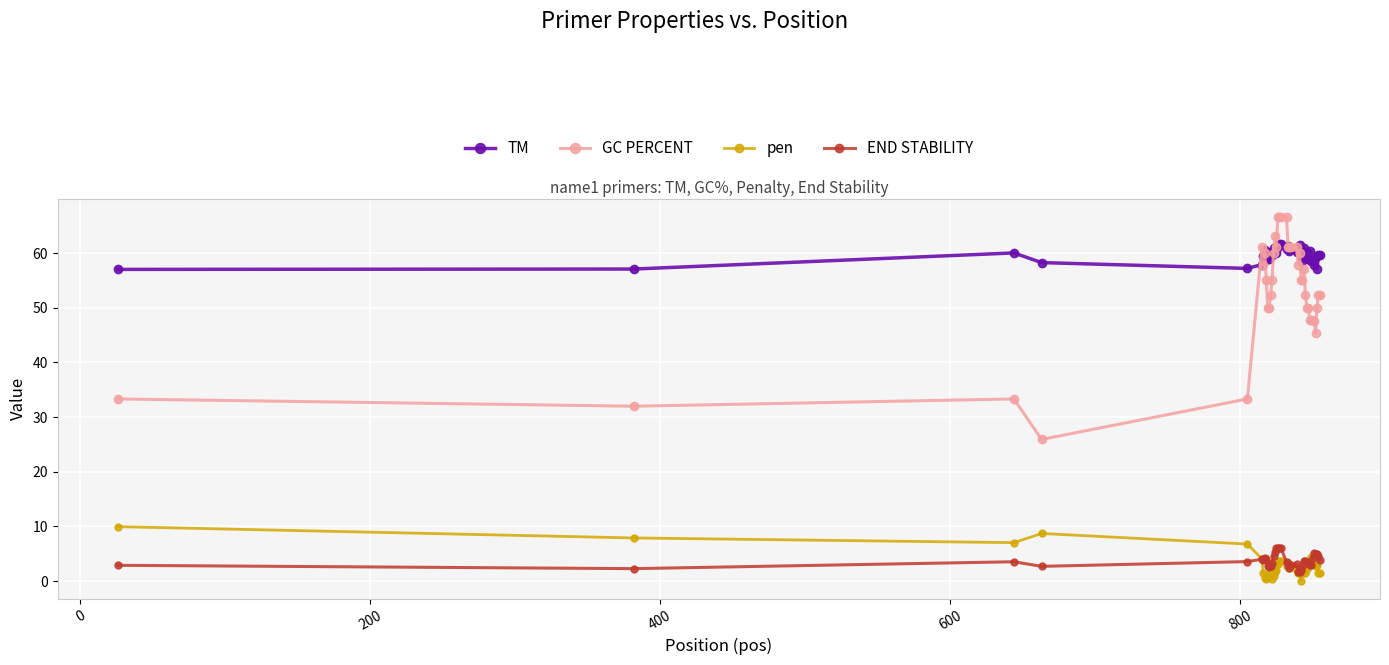

What is the value of the END STABILITY point at the 12th from the left?

2.8